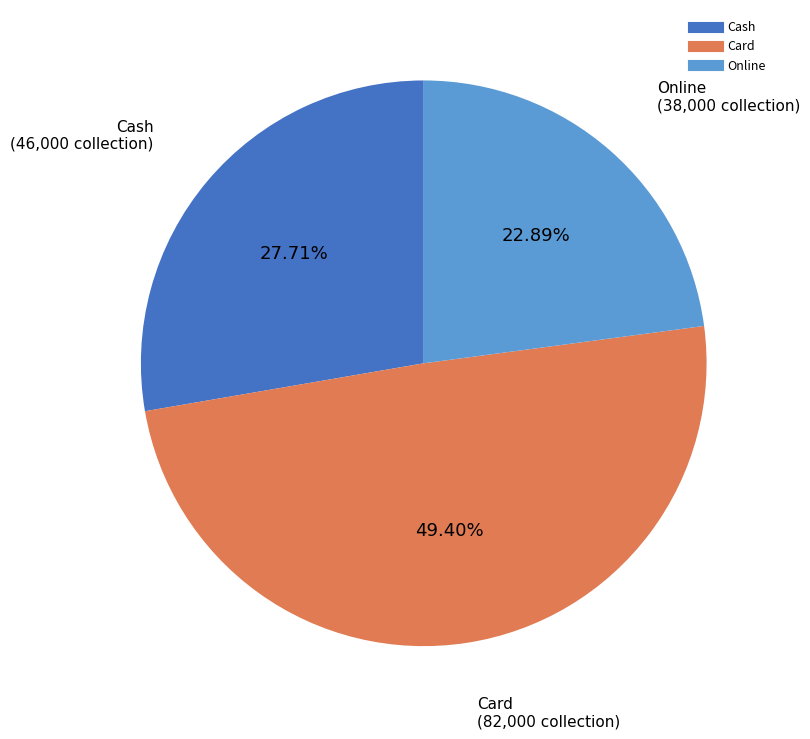

To the nearest percent, what is the combined percentage of Cash and Online?

51%